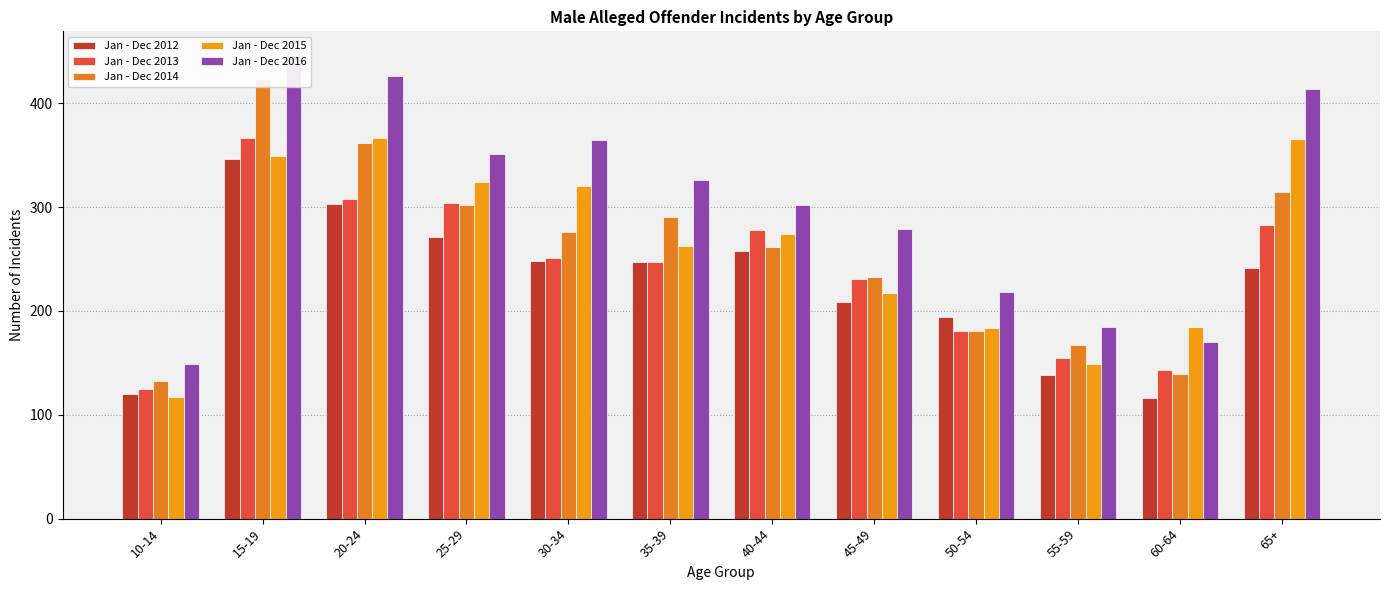

What is the greatest value displayed?

447